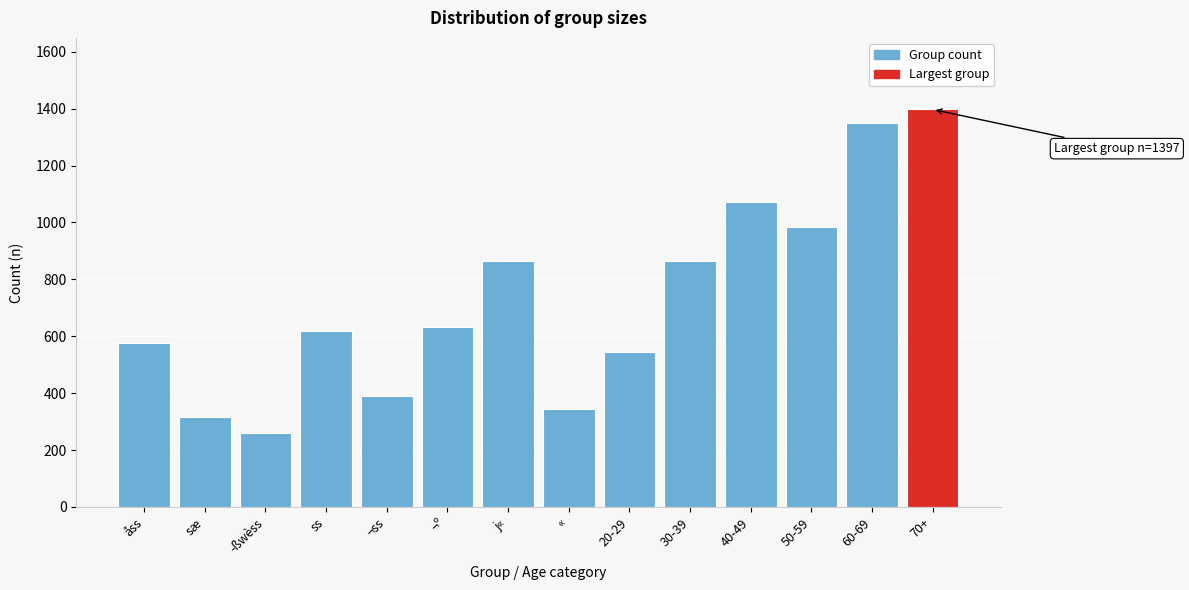

What is the label of the 3rd bar from the right?

50-59